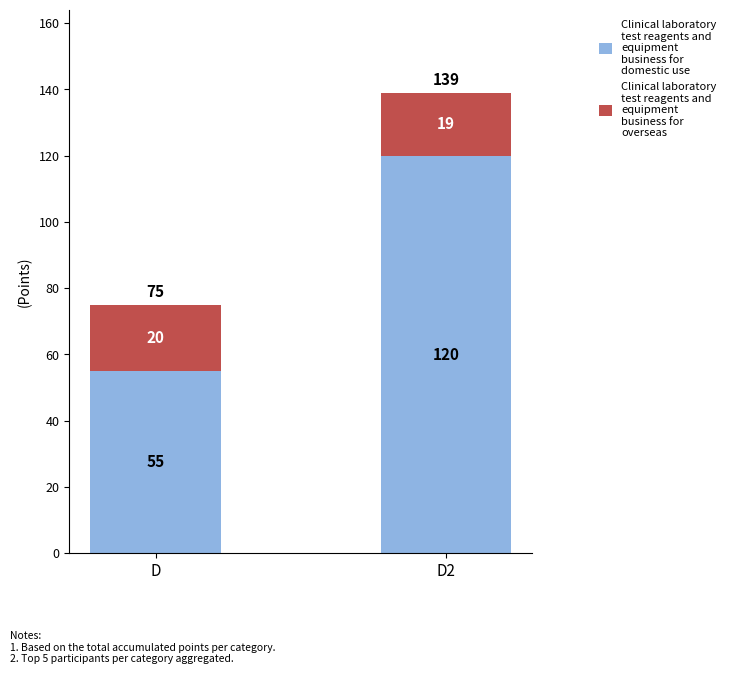

What is the total value across all series at D2?

139